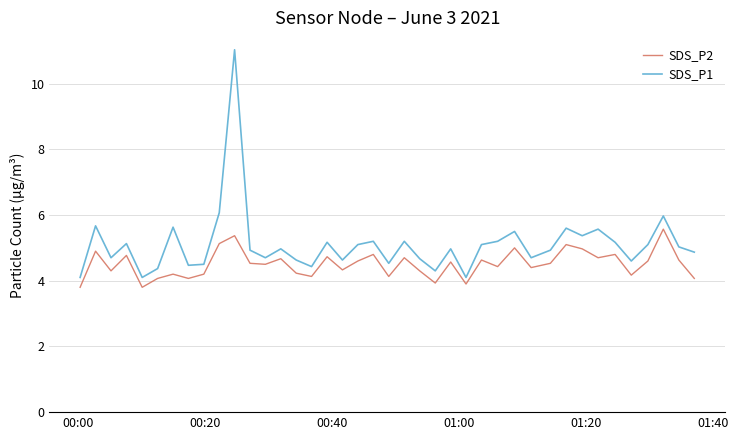

How many interior local peaks does the SDS_P2 series have?

14